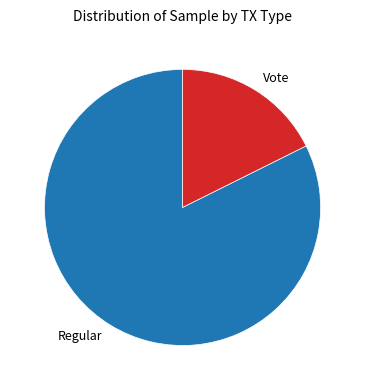

How many slices are in this pie chart?

2